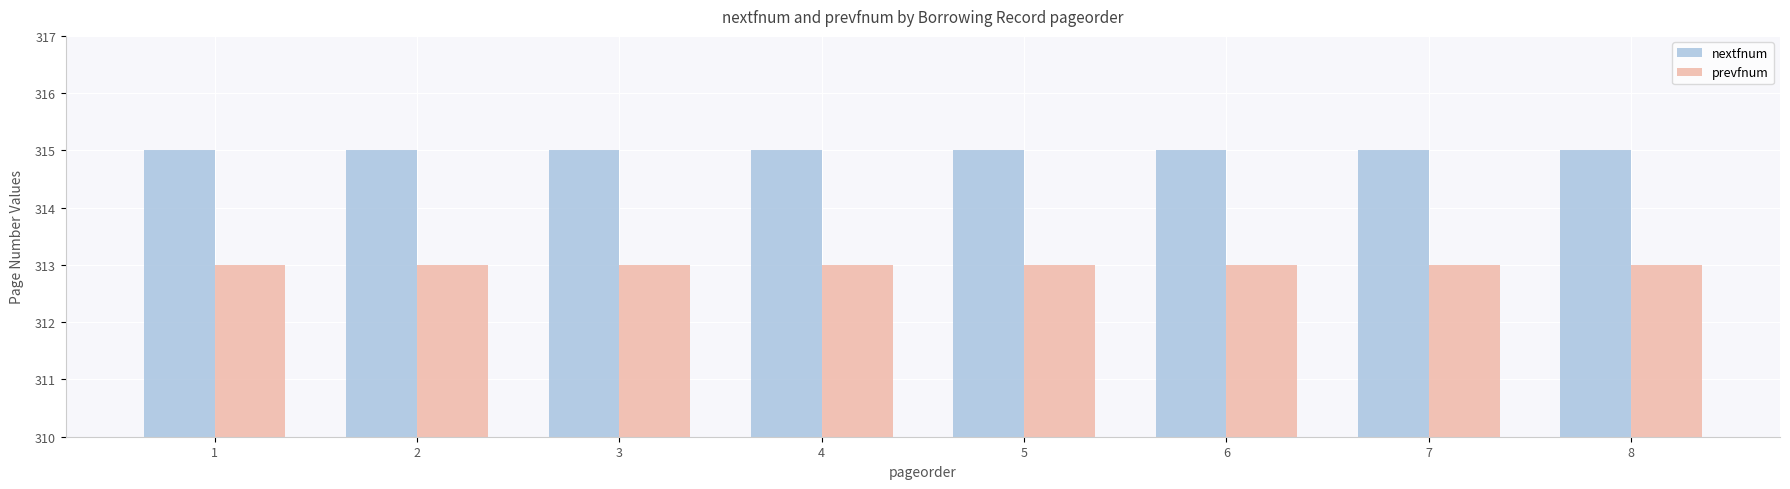

Is it true that nextfnum equals 143 at 4?

False